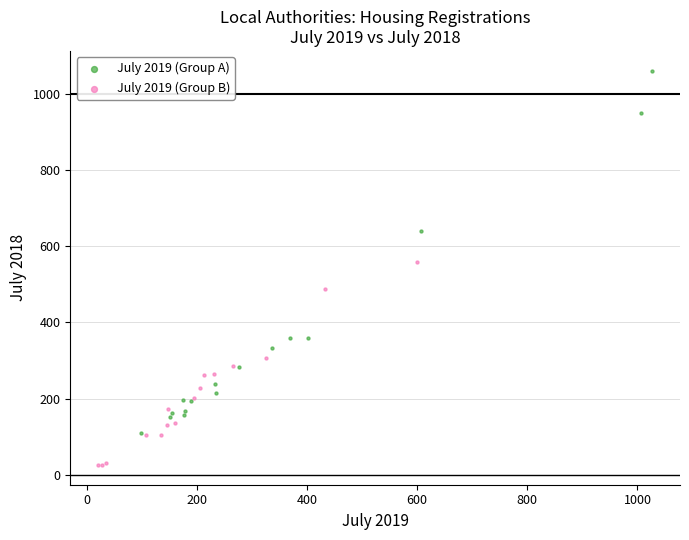

What are all the series names shown in the legend?

July 2019 (Group A), July 2019 (Group B)